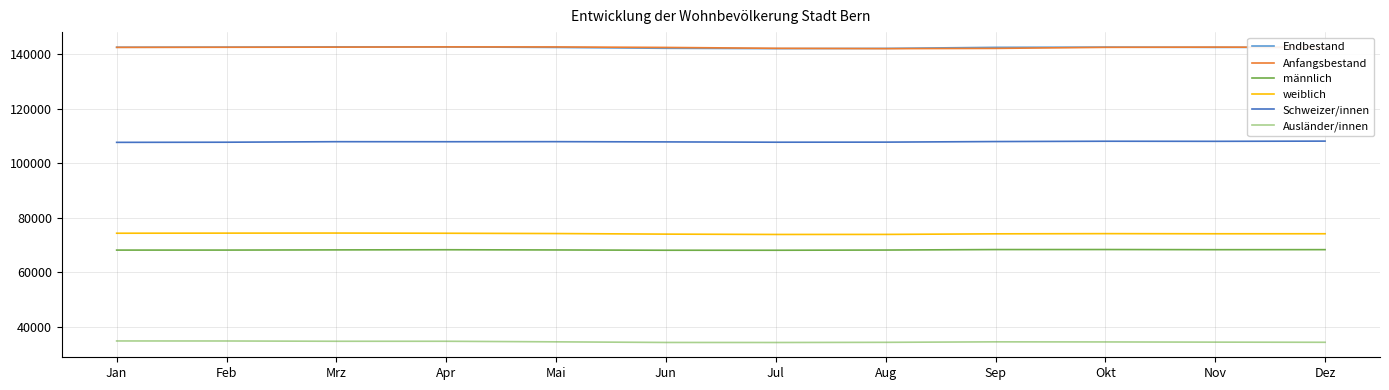

What is the greatest value displayed?

142657